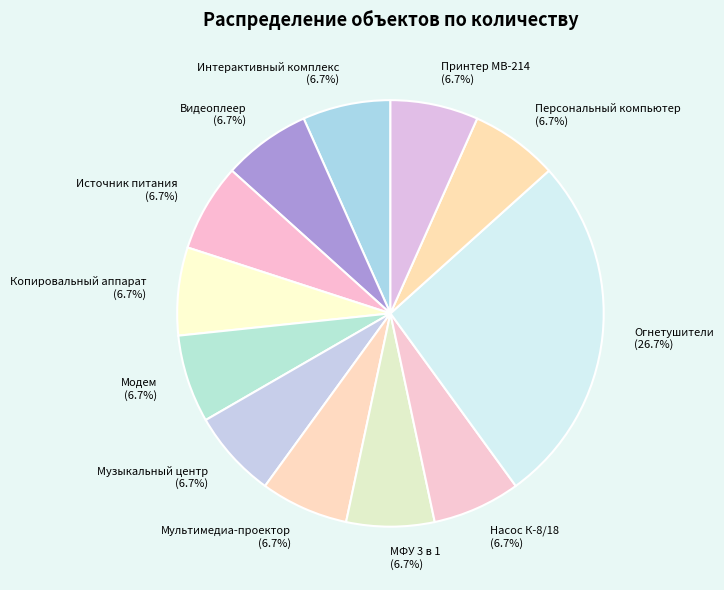

Count the number of slices in the pie.

12